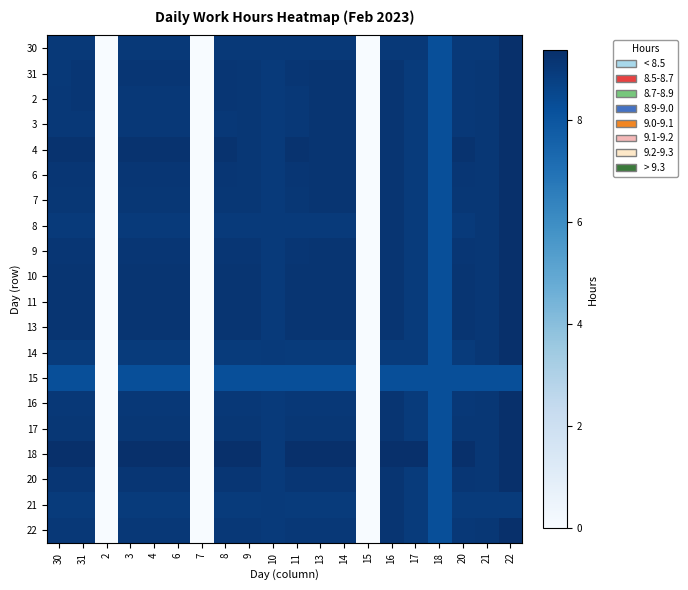

List the series in order of their peak value, highest first.

30, 31, 2, 3, 4, 6, 7, 8, 9, 10, 11, 13, 14, 16, 17, 18, 20, 22, 21, 15